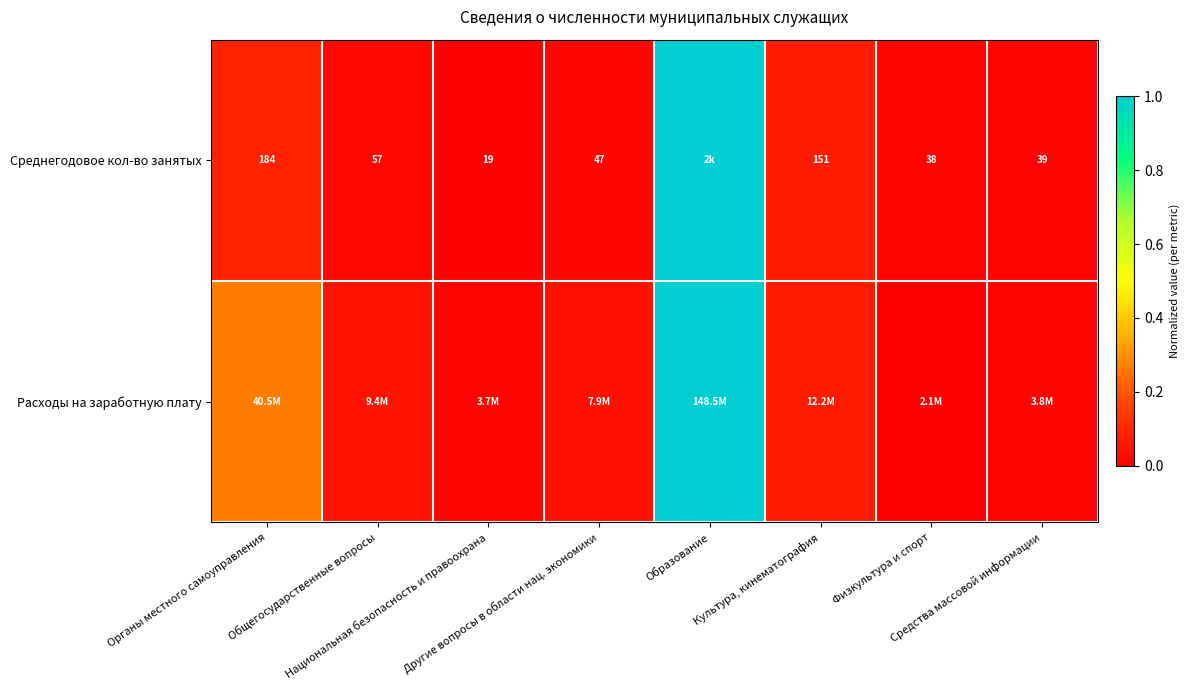

What is the sum of all Расходы на заработную плату values?

1.4